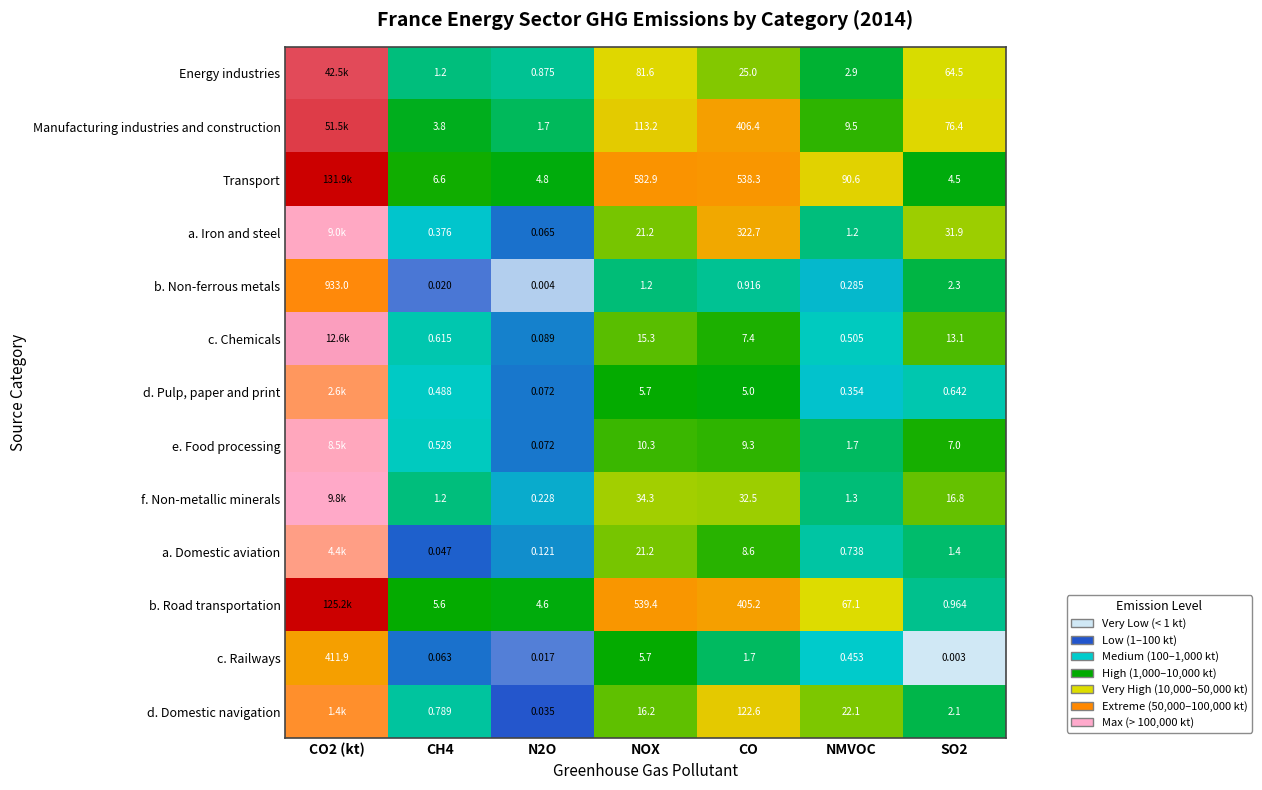

At which category is the sum across all series the highest?

CO2 (kt)